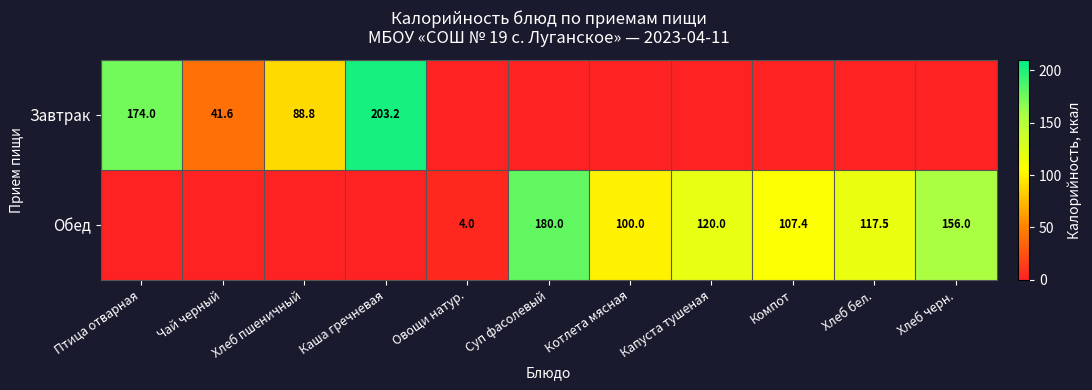

The value of Обед at Хлеб черн. is 77.4. True or false?

False